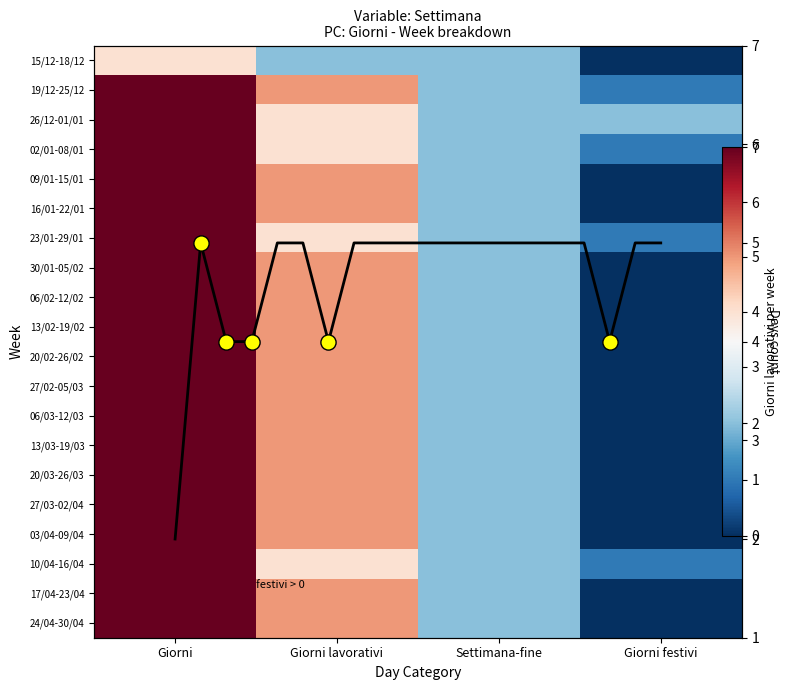

Between Giorni and Giorni lavorativi, which series saw the biggest shift?

26/12-01/01